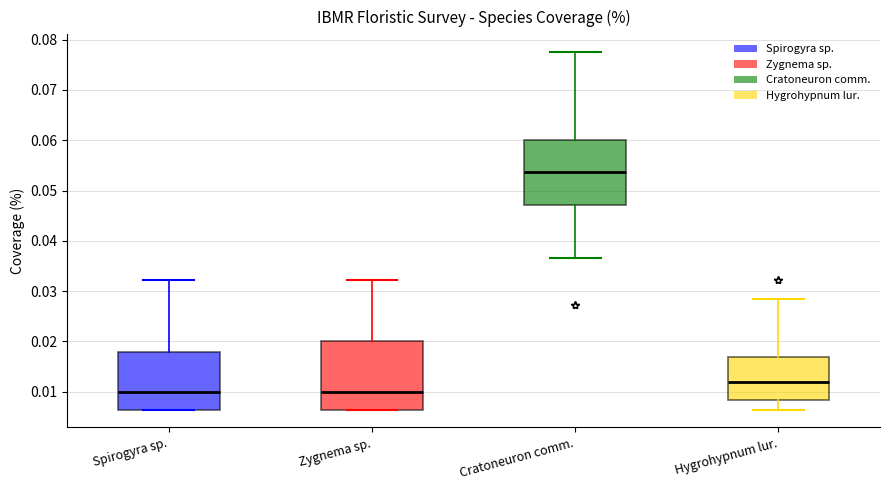

Reading left to right, read every box against the y-axis: the position of its median line, the range the box covers, and the ends of its whiskers. The values are not printed on the chart, so give them approximately, as read against the axis.

Spirogyra sp.: median 0.010, box 0.006 to 0.018, whiskers 0.006 to 0.032
Zygnema sp.: median 0.010, box 0.006 to 0.020, whiskers 0.006 to 0.032
Cratoneuron comm.: median 0.054, box 0.047 to 0.060, whiskers 0.037 to 0.078
Hygrohypnum lur.: median 0.012, box 0.008 to 0.017, whiskers 0.006 to 0.028